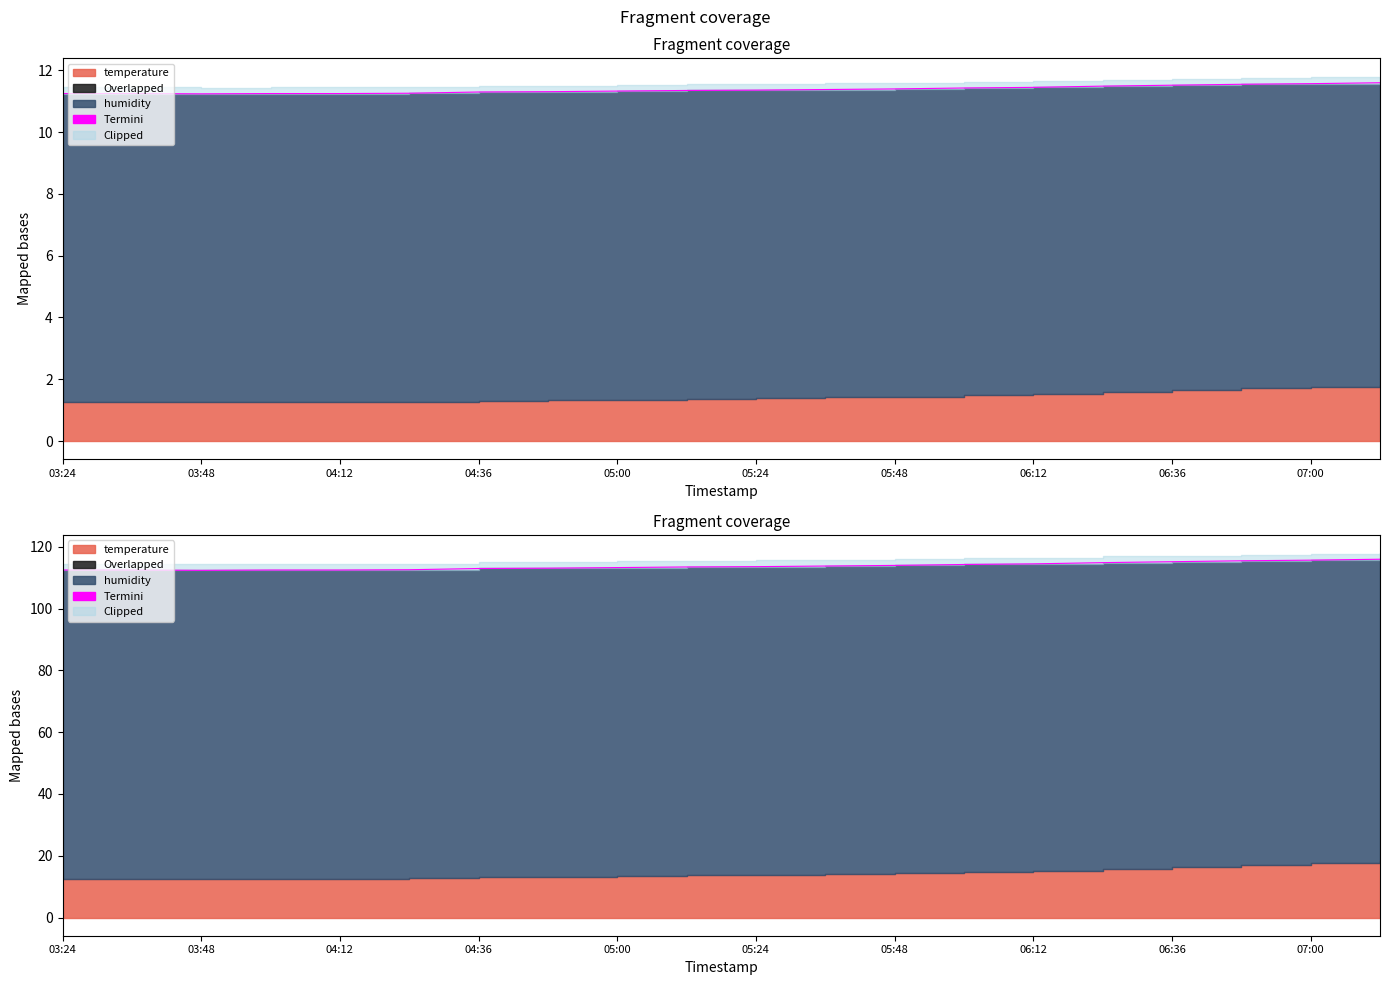

Does the chart display data point markers on the line(s)?

No